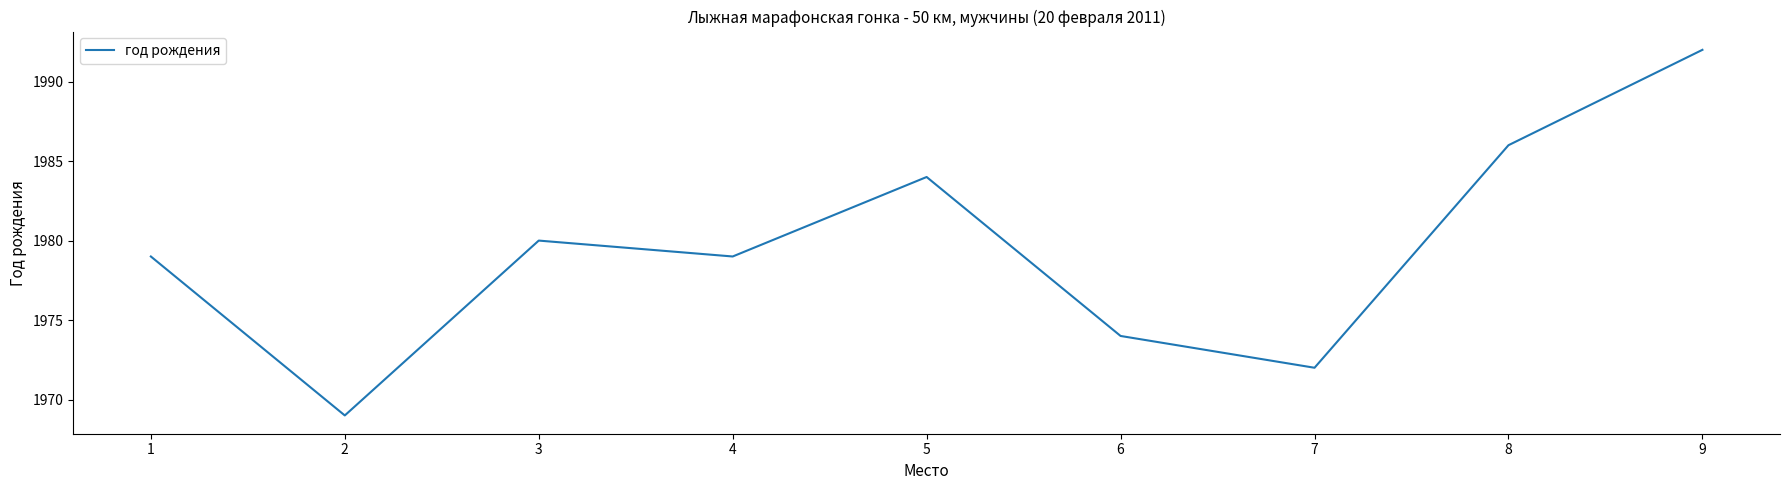

Does the chart have visible grid lines?

No